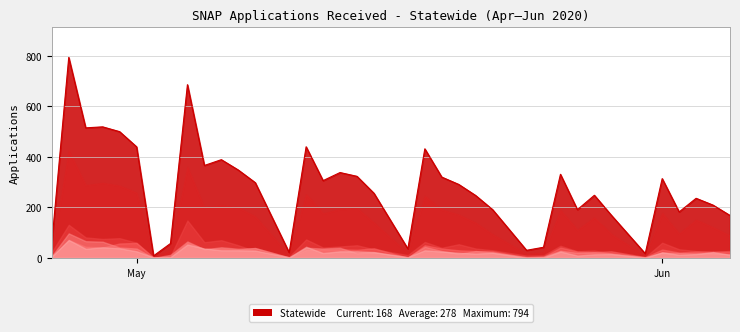

Which series has the largest range (max minus min)?

Statewide